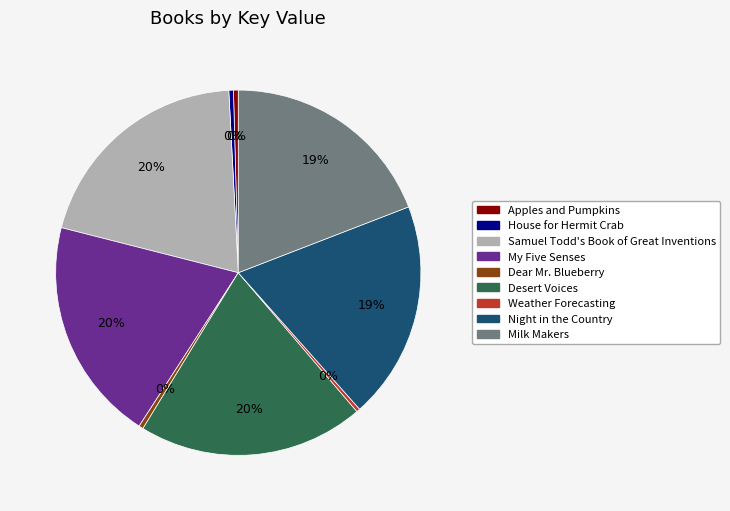

Is the sum of Milk Makers and Samuel Todd's Book of Great Inventions greater than half?

No